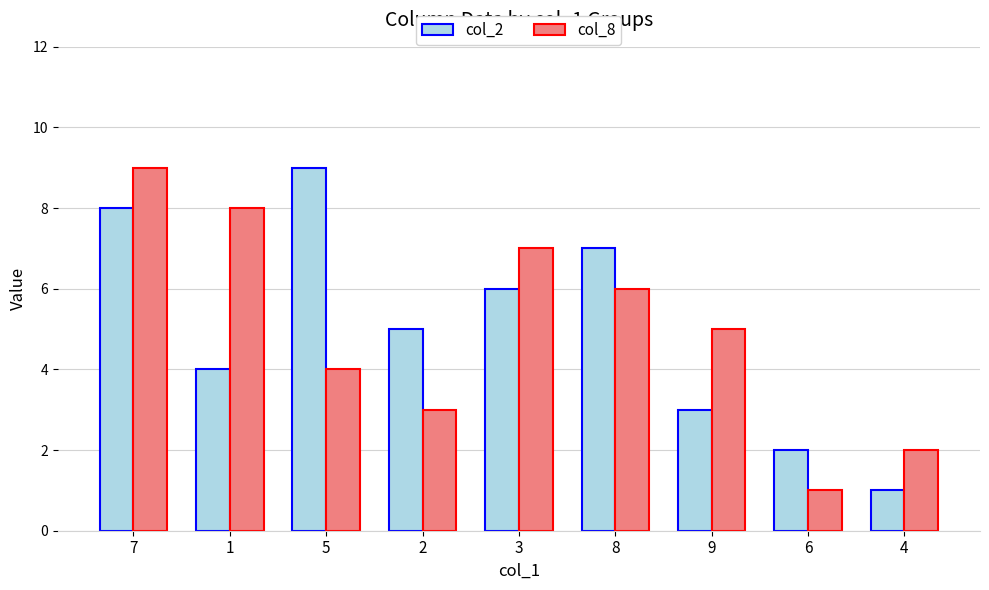

How many groups of bars are there?

9